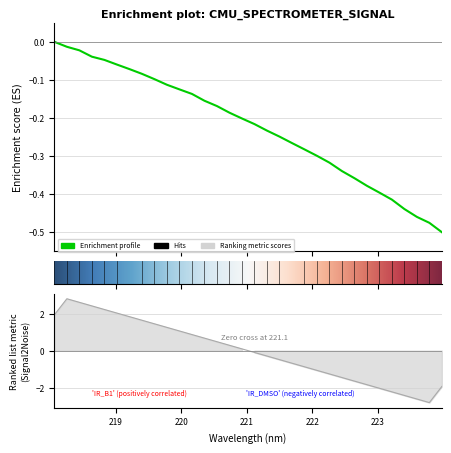

How many interior local valleys does the y series have?

1